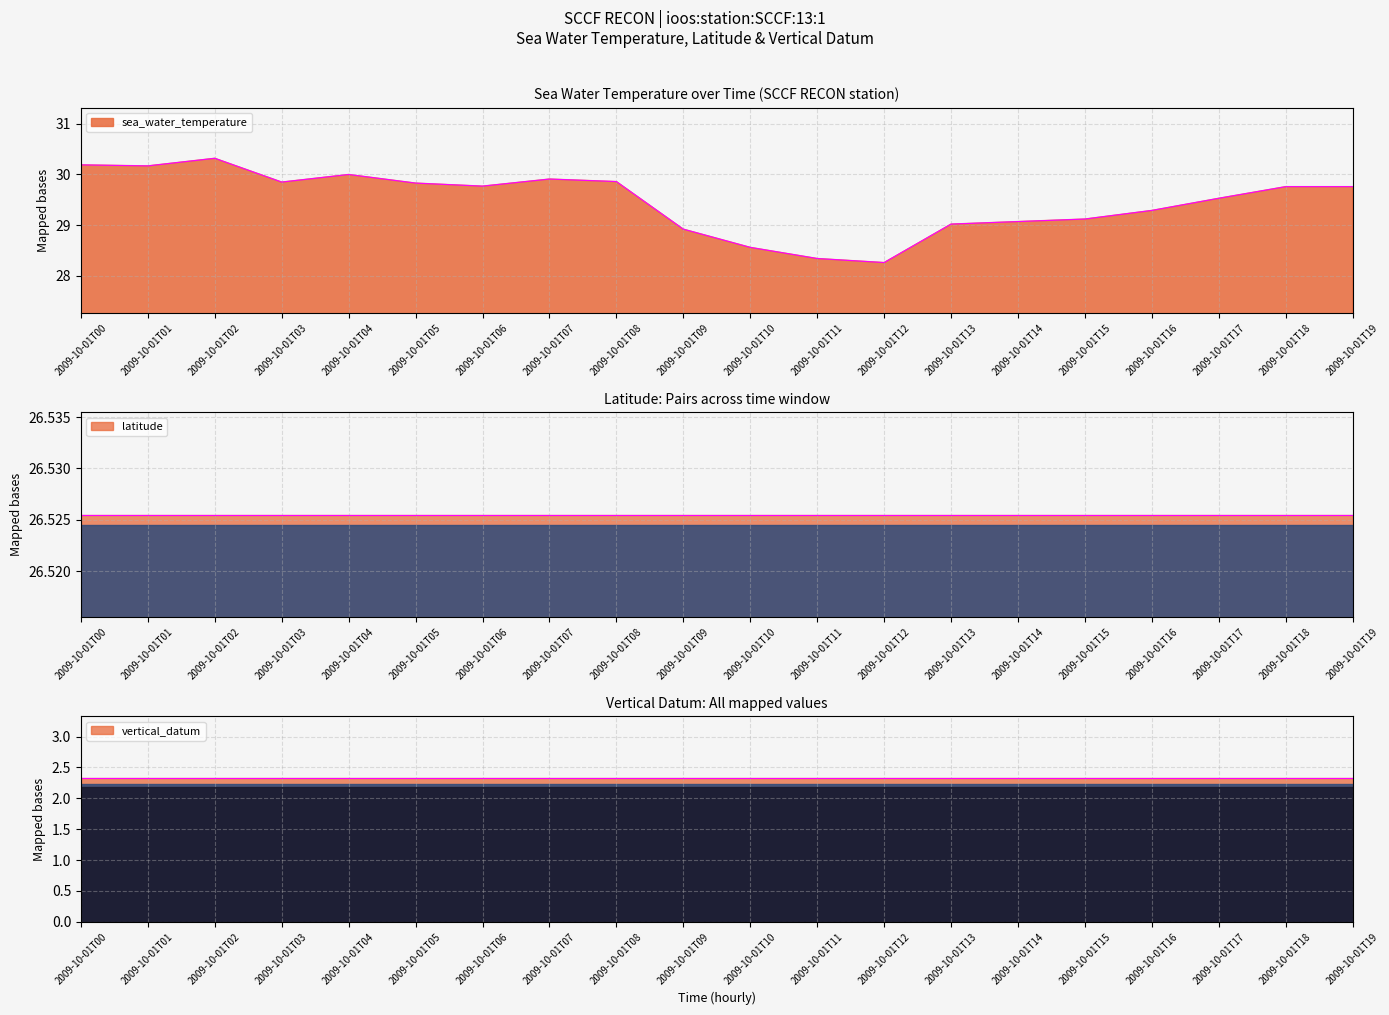

Which series changed the most between 2009-10-01T04 and 2009-10-01T06?

sea_water_temperature